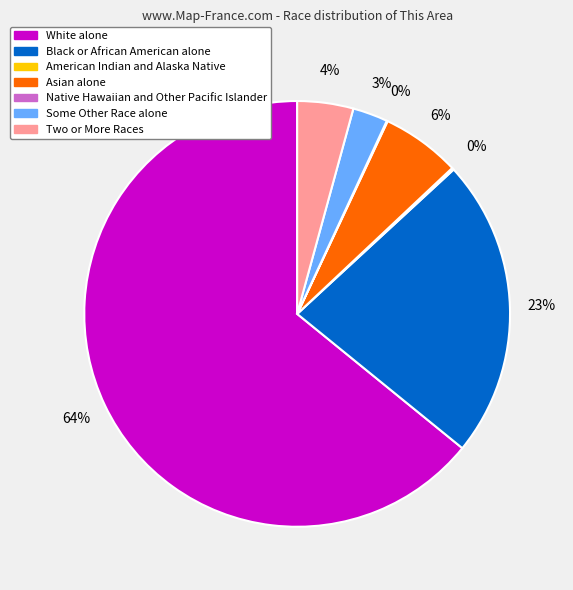

What percentage is the Black or African American alone slice, to the nearest percent?

23%